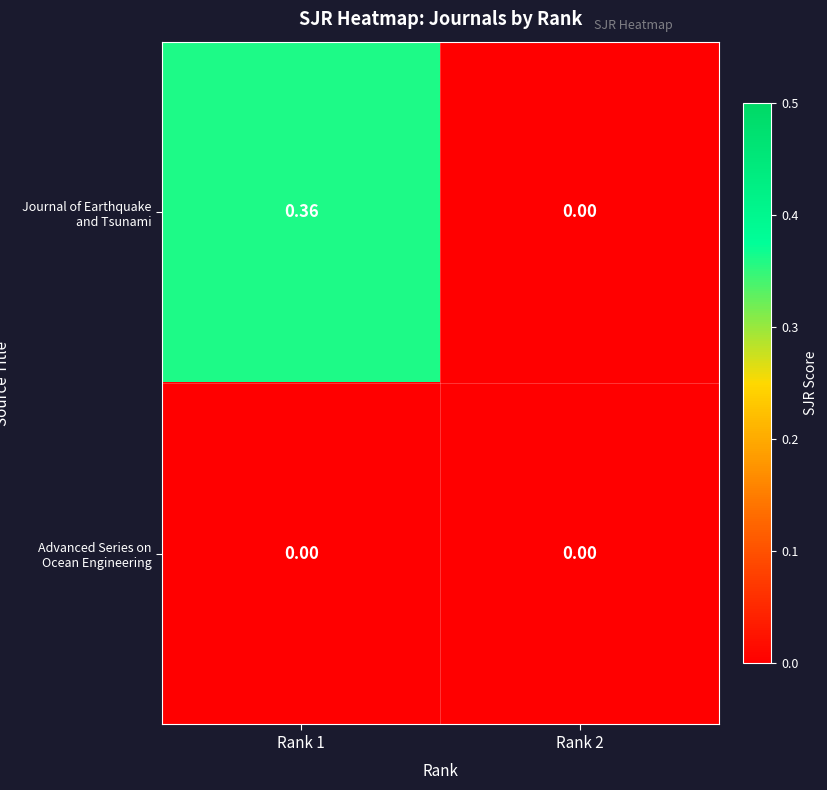

How many distinct data groups are displayed?

2